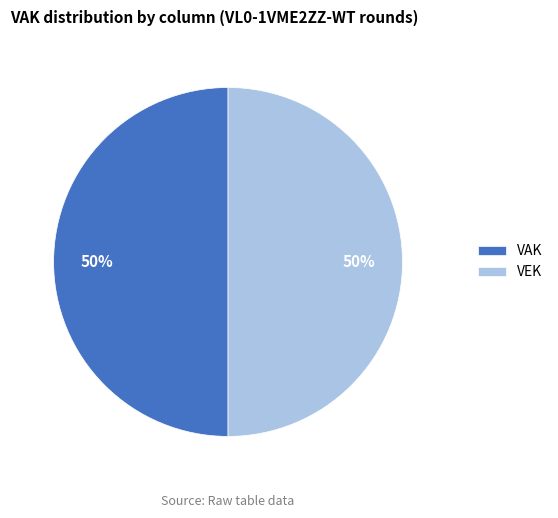

The VAK slice represents 44% of the pie. True or false?

False